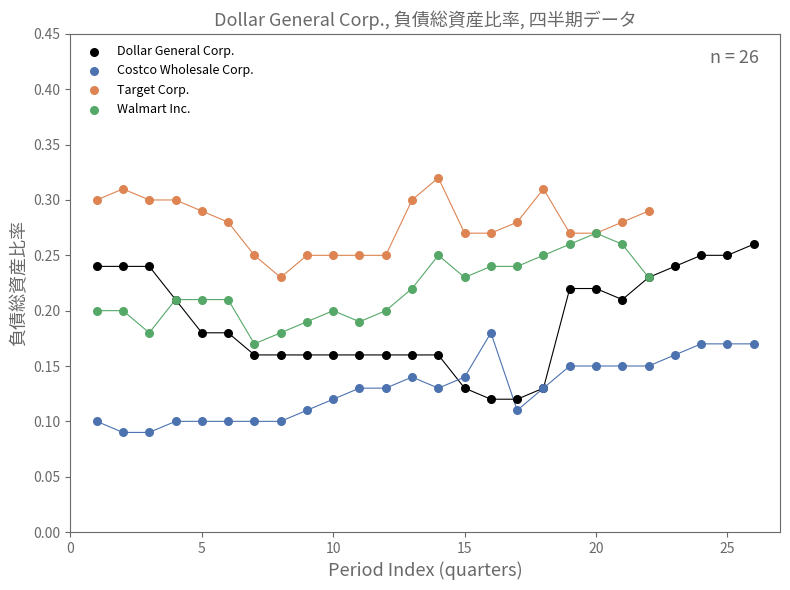

Which series has the widest spread of Y values?

Dollar General Corp.